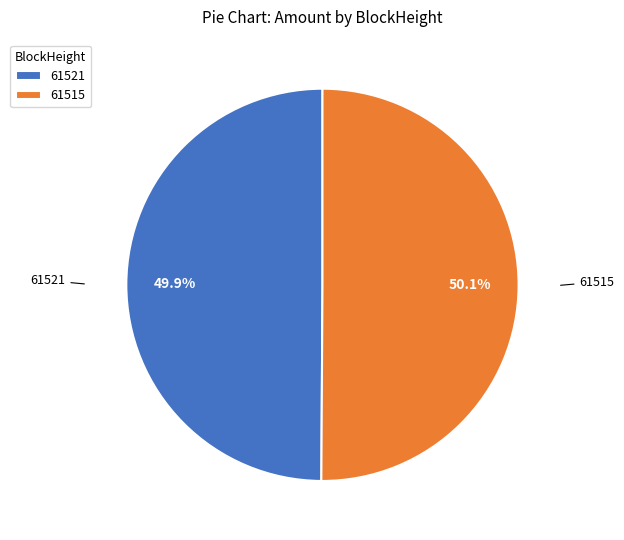

Approximately how many times larger is the value at 61515 compared to 61521?

1.0